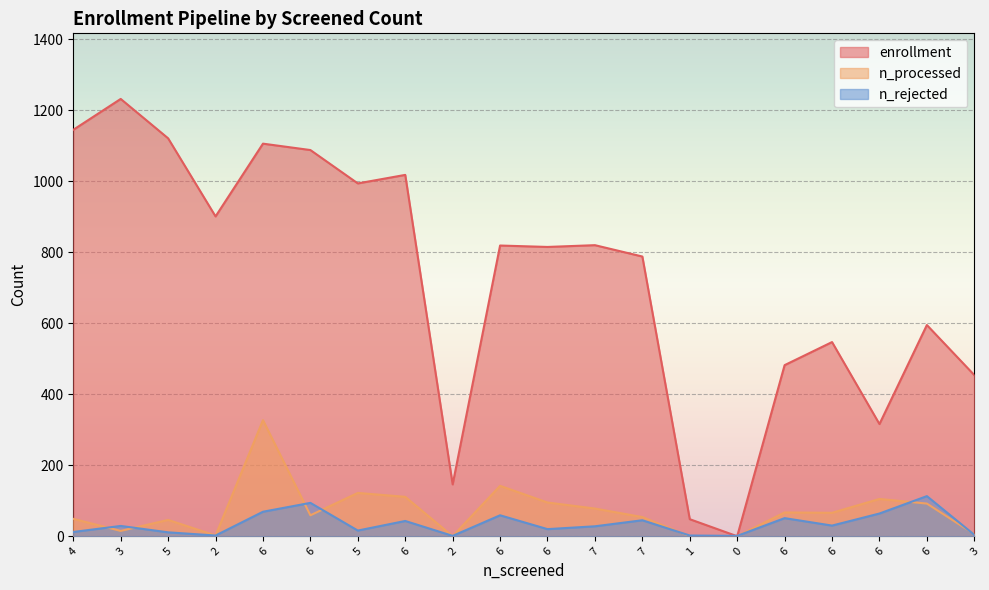

What is the difference between the enrollment values at 6 and 6?

493